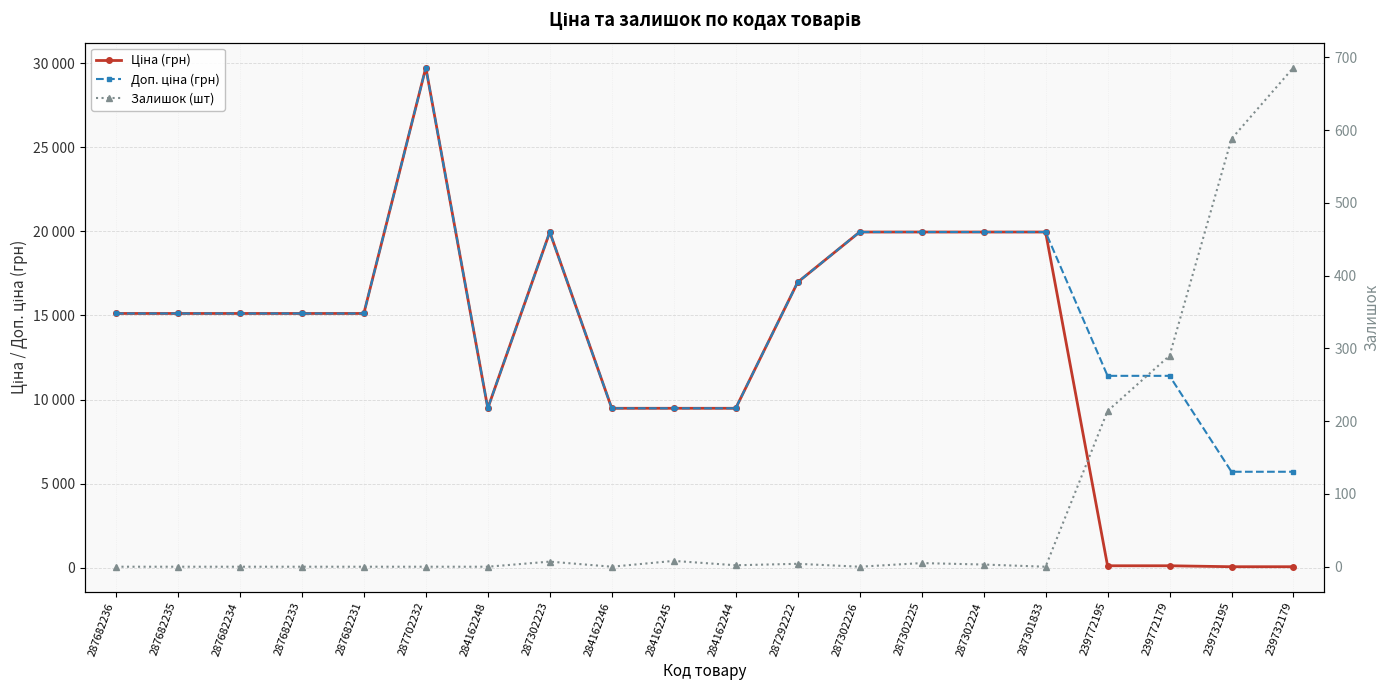

Reading right to left, transcribe all the data shown in this chart.

Ціна (грн): 239732179=57.0	239732195=57.0	239772179=114.1	239772195=114.1	287301833=19964.2	287302224=19964.2	287302225=19964.2	287302226=19964.2	287292222=16976.3	284162244=9480.1	284162245=9480.1	284162246=9480.1	287302223=19964.2	284162248=9480.1	287702232=29747.2	287682231=15120.0	287682233=15120.0	287682234=15120.0	287682235=15120.0	287682236=15120.0
Доп. ціна (грн): 239732179=5705.0	239732195=5705.0	239772179=11410.0	239772195=11410.0	287301833=19964.2	287302224=19964.2	287302225=19964.2	287302226=19964.2	287292222=16976.3	284162244=9480.1	284162245=9480.1	284162246=9480.1	287302223=19964.2	284162248=9480.1	287702232=29747.2	287682231=15120.0	287682233=15120.0	287682234=15120.0	287682235=15120.0	287682236=15120.0
Залишок (шт): 239732179=686.0	239732195=588.0	239772179=290.0	239772195=214.0	287301833=0.0	287302224=3.0	287302225=5.0	287302226=0.0	287292222=4.0	284162244=2.0	284162245=8.0	284162246=0.0	287302223=7.0	284162248=0.0	287702232=0.0	287682231=0.0	287682233=0.0	287682234=0.0	287682235=0.0	287682236=0.0